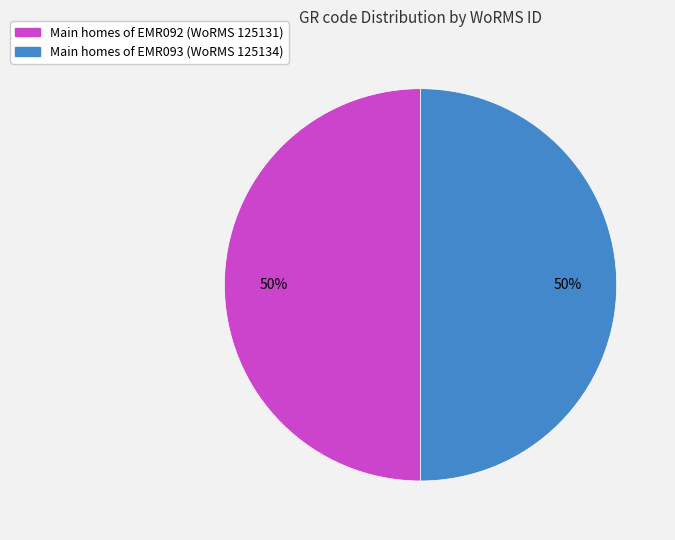

How many slices are in this pie chart?

2